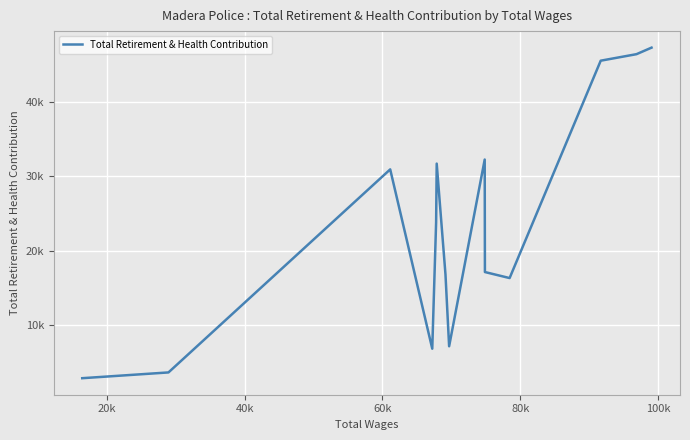

What is the smallest value displayed?

2789